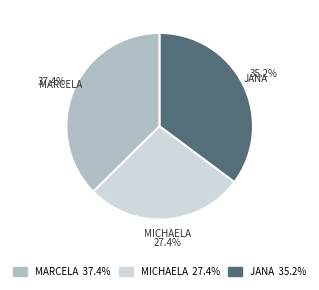

Is there a majority slice in this chart?

No